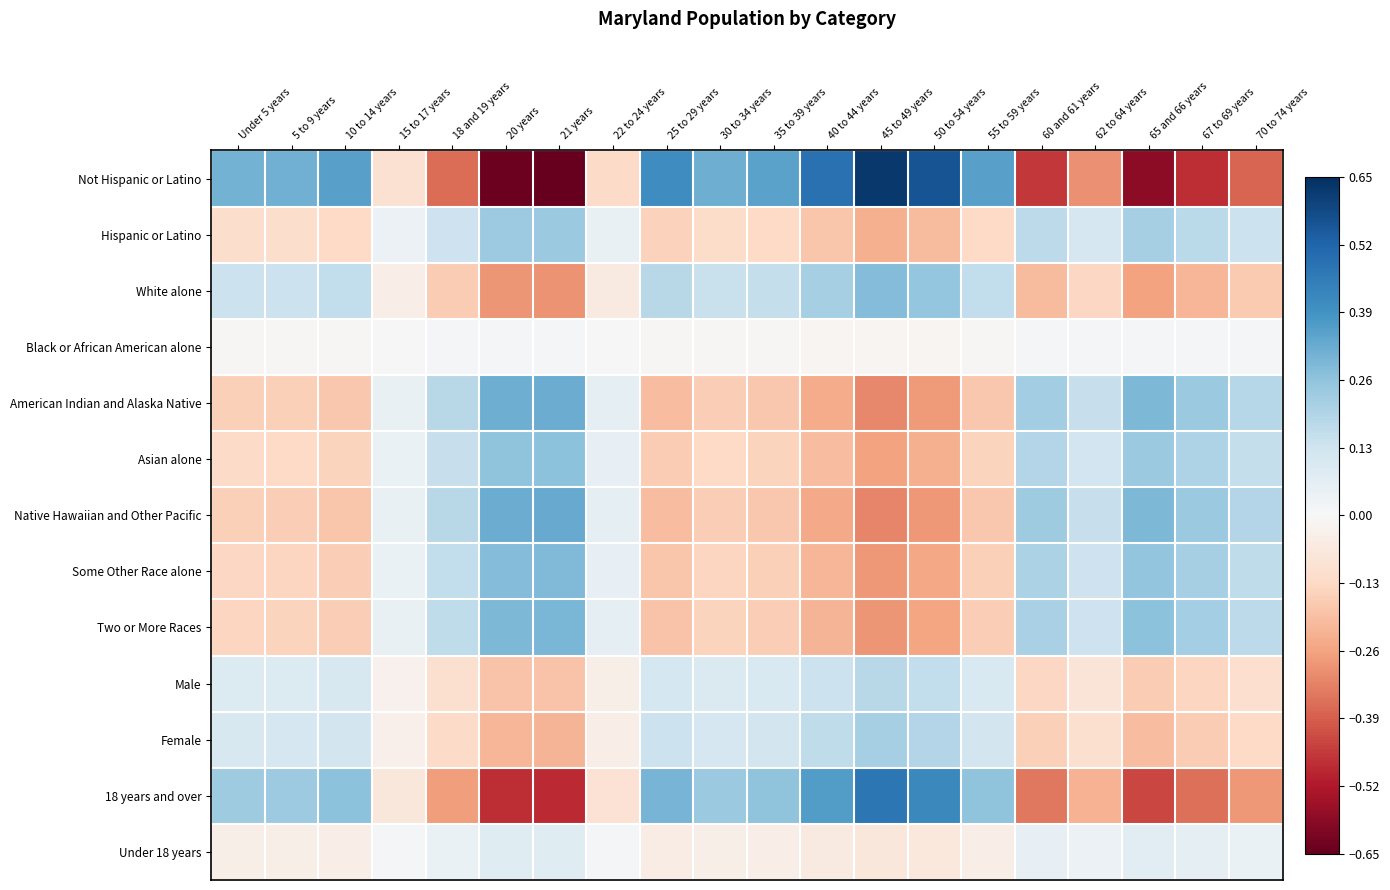

Reading left to right, transcribe all the data shown in this chart.

Not Hispanic or Latino: Under 5 years=0.3	5 to 9 years=0.3	10 to 14 years=0.4	15 to 17 years=-0.1	18 and 19 years=-0.4	20 years=-0.6	21 years=-0.7	22 to 24 years=-0.1	25 to 29 years=0.4	30 to 34 years=0.3	35 to 39 years=0.3	40 to 44 years=0.5	45 to 49 years=0.6	50 to 54 years=0.6	55 to 59 years=0.4	60 and 61 years=-0.5	62 to 64 years=-0.3	65 and 66 years=-0.6	67 to 69 years=-0.5	70 to 74 years=-0.4
Hispanic or Latino: Under 5 years=-0.1	5 to 9 years=-0.1	10 to 14 years=-0.1	15 to 17 years=0.0	18 and 19 years=0.1	20 years=0.2	21 years=0.2	22 to 24 years=0.0	25 to 29 years=-0.1	30 to 34 years=-0.1	35 to 39 years=-0.1	40 to 44 years=-0.2	45 to 49 years=-0.2	50 to 54 years=-0.2	55 to 59 years=-0.1	60 and 61 years=0.2	62 to 64 years=0.1	65 and 66 years=0.2	67 to 69 years=0.2	70 to 74 years=0.1
White alone: Under 5 years=0.1	5 to 9 years=0.1	10 to 14 years=0.2	15 to 17 years=-0.0	18 and 19 years=-0.2	20 years=-0.3	21 years=-0.3	22 to 24 years=-0.1	25 to 29 years=0.2	30 to 34 years=0.1	35 to 39 years=0.2	40 to 44 years=0.2	45 to 49 years=0.3	50 to 54 years=0.3	55 to 59 years=0.2	60 and 61 years=-0.2	62 to 64 years=-0.1	65 and 66 years=-0.3	67 to 69 years=-0.2	70 to 74 years=-0.2
Black or African American alone: Under 5 years=-0.0	5 to 9 years=-0.0	10 to 14 years=-0.0	15 to 17 years=0.0	18 and 19 years=0.0	20 years=0.0	21 years=0.0	22 to 24 years=0.0	25 to 29 years=-0.0	30 to 34 years=-0.0	35 to 39 years=-0.0	40 to 44 years=-0.0	45 to 49 years=-0.0	50 to 54 years=-0.0	55 to 59 years=-0.0	60 and 61 years=0.0	62 to 64 years=0.0	65 and 66 years=0.0	67 to 69 years=0.0	70 to 74 years=0.0
American Indian and Alaska Native: Under 5 years=-0.2	5 to 9 years=-0.2	10 to 14 years=-0.2	15 to 17 years=0.0	18 and 19 years=0.2	20 years=0.3	21 years=0.3	22 to 24 years=0.1	25 to 29 years=-0.2	30 to 34 years=-0.2	35 to 39 years=-0.2	40 to 44 years=-0.2	45 to 49 years=-0.3	50 to 54 years=-0.3	55 to 59 years=-0.2	60 and 61 years=0.2	62 to 64 years=0.1	65 and 66 years=0.3	67 to 69 years=0.2	70 to 74 years=0.2
Asian alone: Under 5 years=-0.1	5 to 9 years=-0.1	10 to 14 years=-0.1	15 to 17 years=0.0	18 and 19 years=0.1	20 years=0.3	21 years=0.3	22 to 24 years=0.1	25 to 29 years=-0.2	30 to 34 years=-0.1	35 to 39 years=-0.1	40 to 44 years=-0.2	45 to 49 years=-0.3	50 to 54 years=-0.2	55 to 59 years=-0.1	60 and 61 years=0.2	62 to 64 years=0.1	65 and 66 years=0.2	67 to 69 years=0.2	70 to 74 years=0.2
Native Hawaiian and Other Pacific: Under 5 years=-0.2	5 to 9 years=-0.2	10 to 14 years=-0.2	15 to 17 years=0.1	18 and 19 years=0.2	20 years=0.3	21 years=0.3	22 to 24 years=0.1	25 to 29 years=-0.2	30 to 34 years=-0.2	35 to 39 years=-0.2	40 to 44 years=-0.2	45 to 49 years=-0.3	50 to 54 years=-0.3	55 to 59 years=-0.2	60 and 61 years=0.2	62 to 64 years=0.2	65 and 66 years=0.3	67 to 69 years=0.2	70 to 74 years=0.2
Some Other Race alone: Under 5 years=-0.1	5 to 9 years=-0.1	10 to 14 years=-0.2	15 to 17 years=0.0	18 and 19 years=0.2	20 years=0.3	21 years=0.3	22 to 24 years=0.1	25 to 29 years=-0.2	30 to 34 years=-0.1	35 to 39 years=-0.2	40 to 44 years=-0.2	45 to 49 years=-0.3	50 to 54 years=-0.2	55 to 59 years=-0.2	60 and 61 years=0.2	62 to 64 years=0.1	65 and 66 years=0.3	67 to 69 years=0.2	70 to 74 years=0.2
Two or More Races: Under 5 years=-0.1	5 to 9 years=-0.1	10 to 14 years=-0.2	15 to 17 years=0.0	18 and 19 years=0.2	20 years=0.3	21 years=0.3	22 to 24 years=0.1	25 to 29 years=-0.2	30 to 34 years=-0.1	35 to 39 years=-0.2	40 to 44 years=-0.2	45 to 49 years=-0.3	50 to 54 years=-0.3	55 to 59 years=-0.2	60 and 61 years=0.2	62 to 64 years=0.1	65 and 66 years=0.3	67 to 69 years=0.2	70 to 74 years=0.2
Male: Under 5 years=0.1	5 to 9 years=0.1	10 to 14 years=0.1	15 to 17 years=-0.0	18 and 19 years=-0.1	20 years=-0.2	21 years=-0.2	22 to 24 years=-0.0	25 to 29 years=0.1	30 to 34 years=0.1	35 to 39 years=0.1	40 to 44 years=0.1	45 to 49 years=0.2	50 to 54 years=0.2	55 to 59 years=0.1	60 and 61 years=-0.1	62 to 64 years=-0.1	65 and 66 years=-0.2	67 to 69 years=-0.1	70 to 74 years=-0.1
Female: Under 5 years=0.1	5 to 9 years=0.1	10 to 14 years=0.1	15 to 17 years=-0.0	18 and 19 years=-0.1	20 years=-0.2	21 years=-0.2	22 to 24 years=-0.0	25 to 29 years=0.1	30 to 34 years=0.1	35 to 39 years=0.1	40 to 44 years=0.2	45 to 49 years=0.2	50 to 54 years=0.2	55 to 59 years=0.1	60 and 61 years=-0.2	62 to 64 years=-0.1	65 and 66 years=-0.2	67 to 69 years=-0.2	70 to 74 years=-0.1
18 years and over: Under 5 years=0.2	5 to 9 years=0.2	10 to 14 years=0.3	15 to 17 years=-0.1	18 and 19 years=-0.3	20 years=-0.5	21 years=-0.5	22 to 24 years=-0.1	25 to 29 years=0.3	30 to 34 years=0.2	35 to 39 years=0.3	40 to 44 years=0.4	45 to 49 years=0.5	50 to 54 years=0.4	55 to 59 years=0.3	60 and 61 years=-0.3	62 to 64 years=-0.2	65 and 66 years=-0.4	67 to 69 years=-0.4	70 to 74 years=-0.3
Under 18 years: Under 5 years=-0.0	5 to 9 years=-0.0	10 to 14 years=-0.0	15 to 17 years=0.0	18 and 19 years=0.0	20 years=0.1	21 years=0.1	22 to 24 years=0.0	25 to 29 years=-0.0	30 to 34 years=-0.0	35 to 39 years=-0.0	40 to 44 years=-0.1	45 to 49 years=-0.1	50 to 54 years=-0.1	55 to 59 years=-0.0	60 and 61 years=0.1	62 to 64 years=0.0	65 and 66 years=0.1	67 to 69 years=0.1	70 to 74 years=0.0